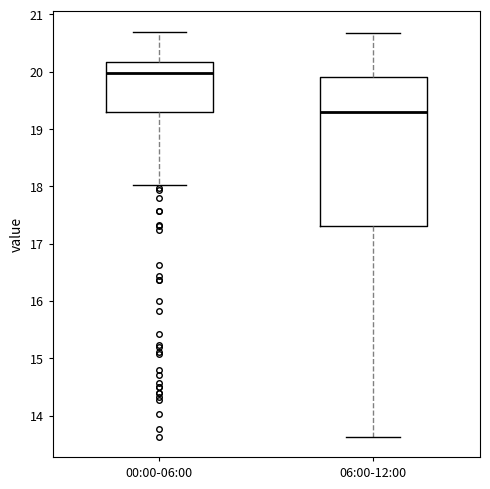

Reading left to right, transcribe this box plot: for each box, give where its median line is, the range the box spans, and where its two whiskers end, as read against the y-axis. The values are not printed on the chart, so give them approximately, as read against the axis.

00:00-06:00: median 20.0, box 19.3 to 20.2, whiskers 18.0 to 20.7
06:00-12:00: median 19.3, box 17.3 to 19.9, whiskers 13.6 to 20.7